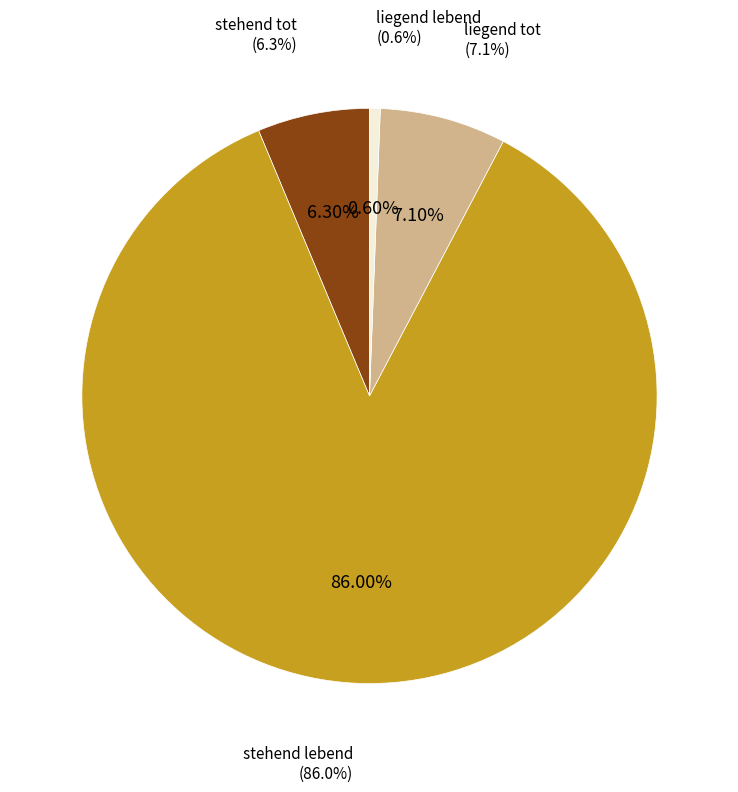

To the nearest percent, what is the difference between the stehend lebend and liegend lebend slice percentages?

85%